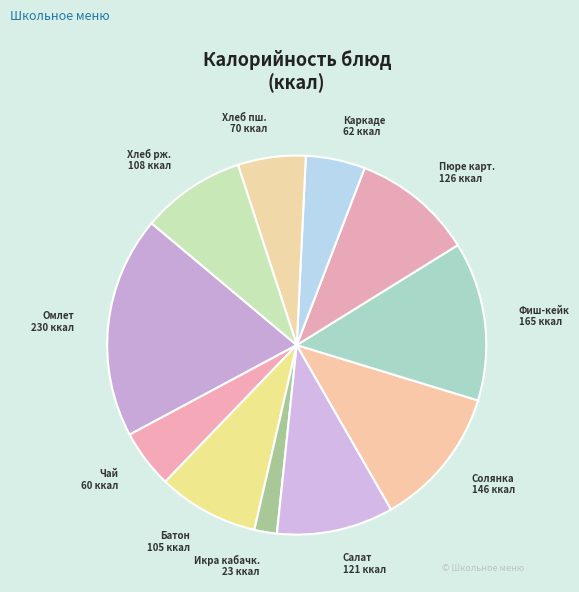

How many slices are in this pie chart?

11